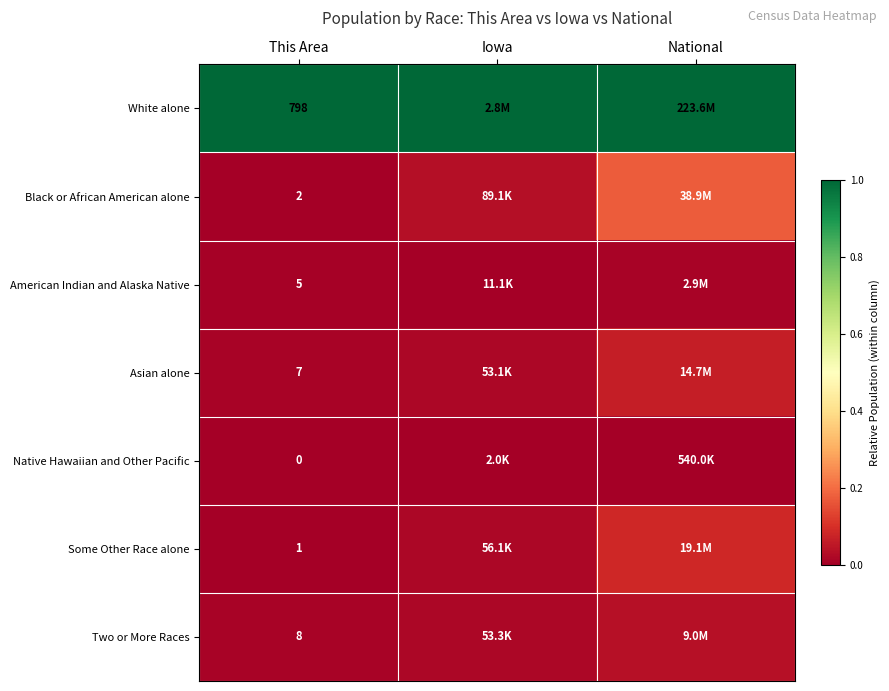

The value of Asian alone at This Area is 0.0. True or false?

False